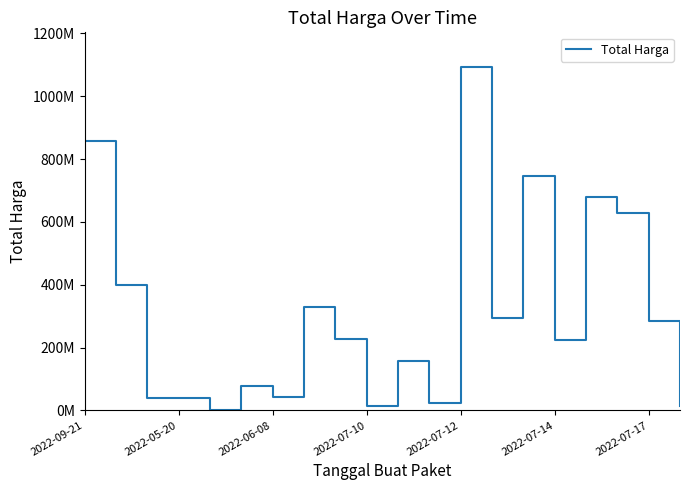

What is the sum of all values?

6171935036